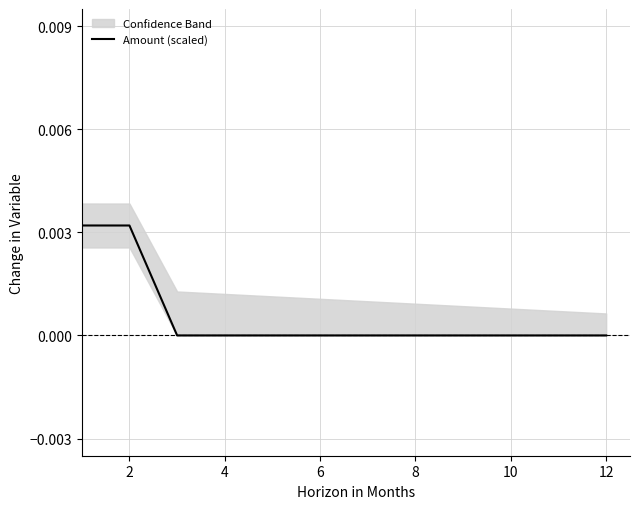

True or false: the data shows 0.0 at 6.

True